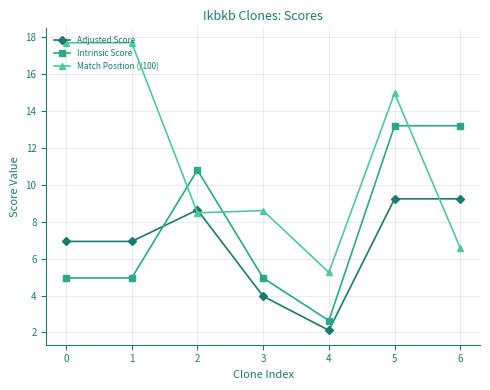

What is the smallest value displayed?

2.1